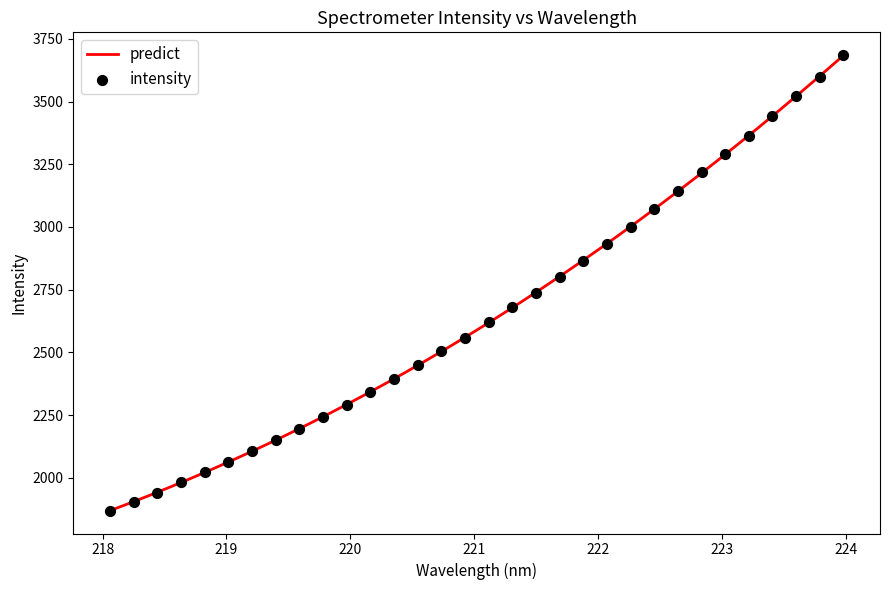

What is the highest value of the predict series?

3683.3